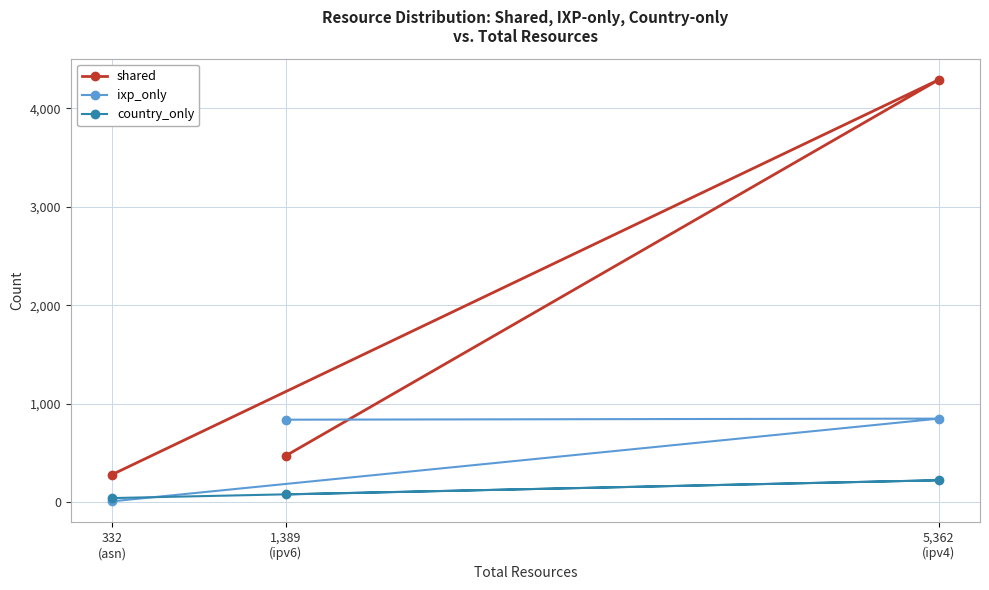

What is the maximum value for ixp_only?

849